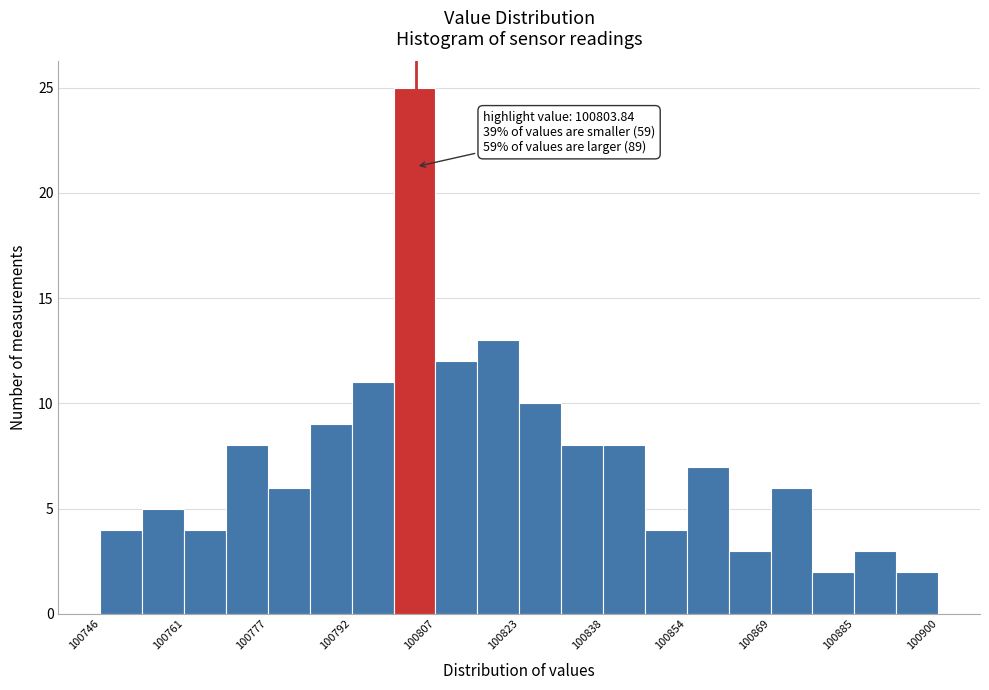

Read against the x-axis, roughly where is the centre of the tallest bar?

100804